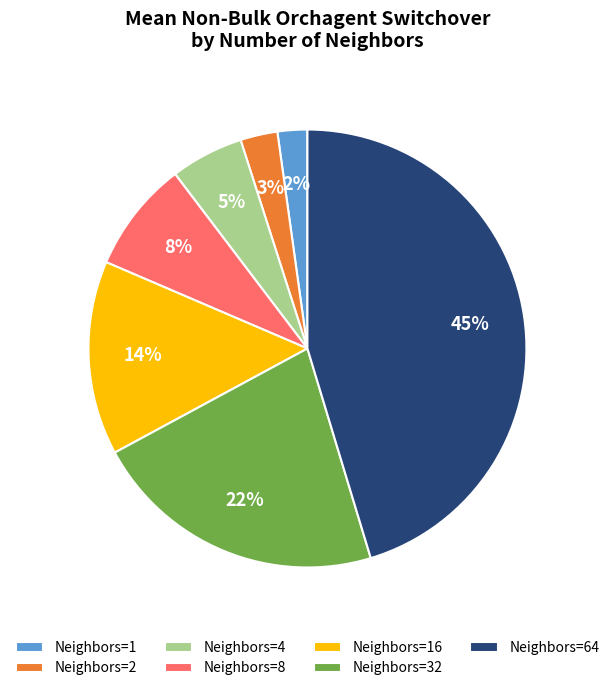

What is the largest slice in the pie chart?

Neighbors=64